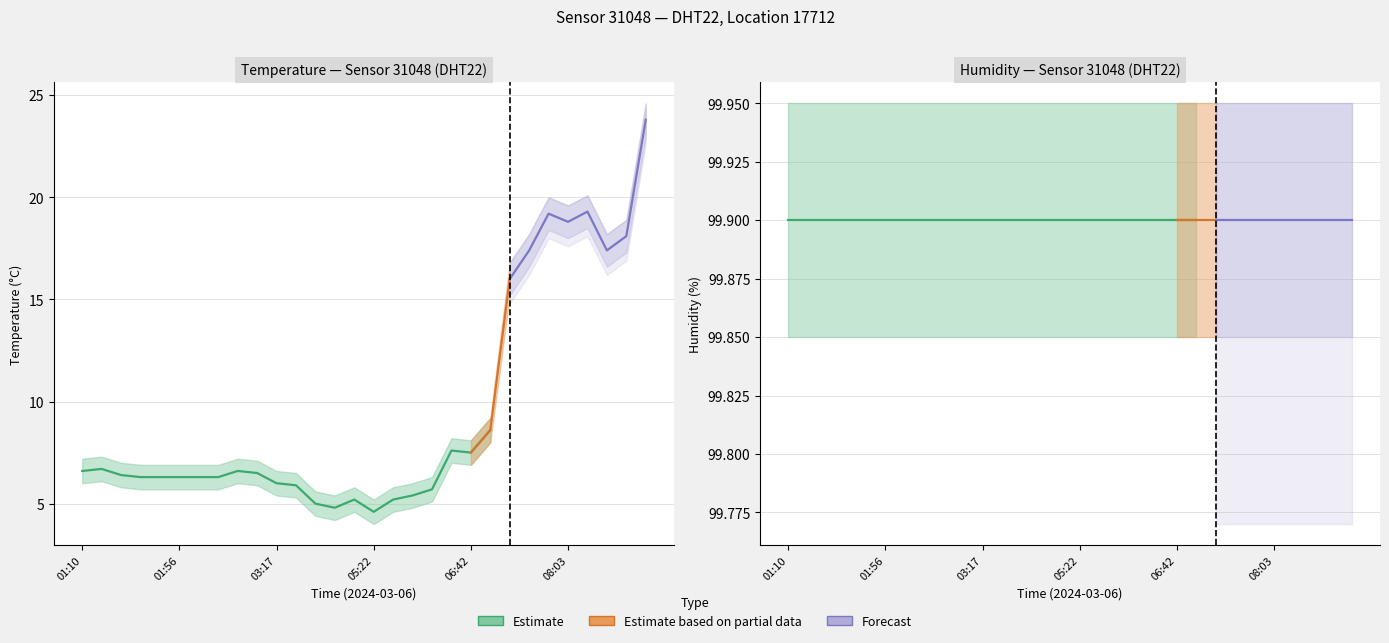

At which category is the sum across all series the highest?

08:18